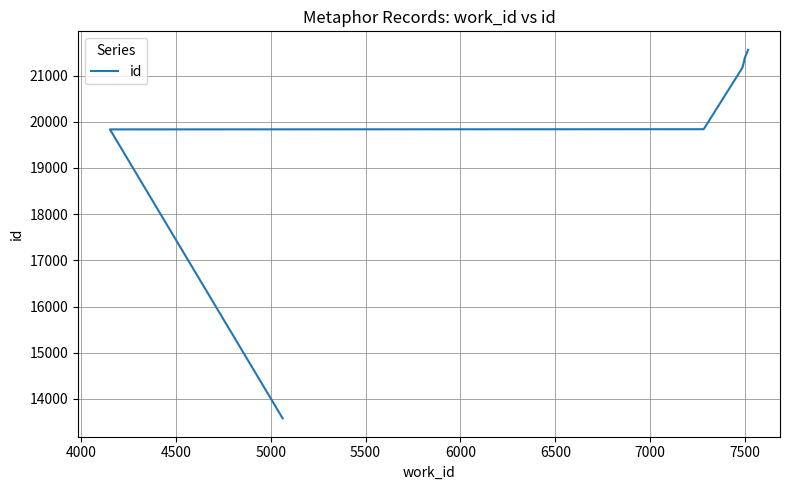

What is the difference between the second highest and second lowest values?

1543